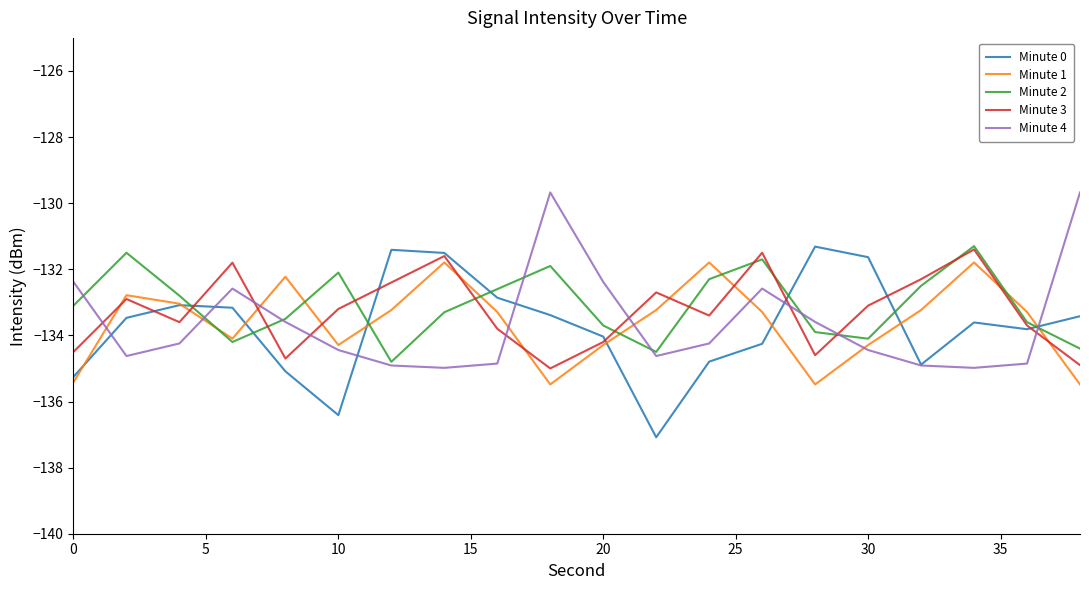

What is the difference between the maximum and minimum values in the Minute 3 series?

3.6